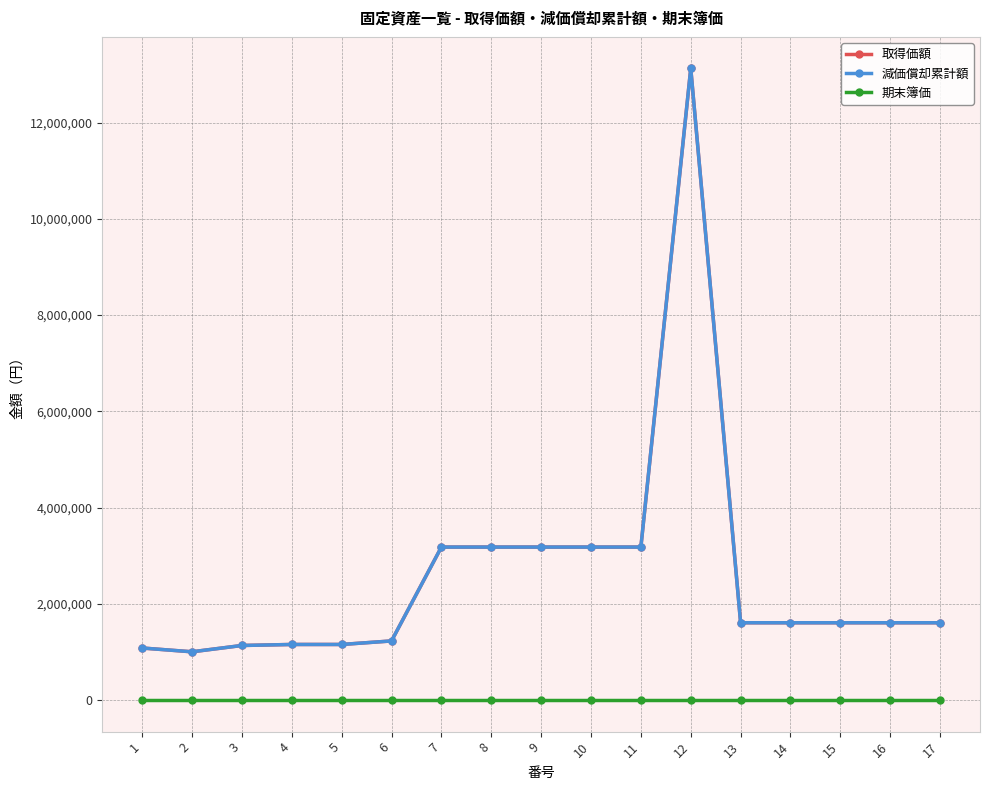

The value of 期末簿価 at 16 is 1. True or false?

True